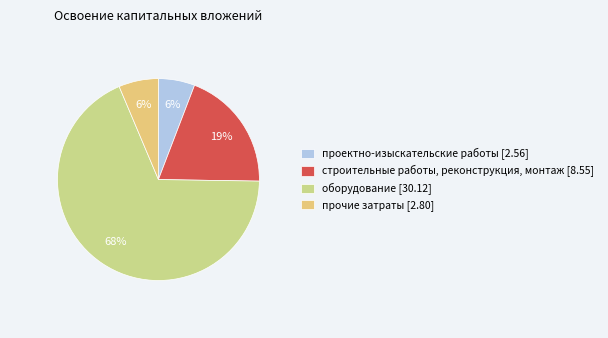

To the nearest percent, what portion does прочие затраты represent?

6%